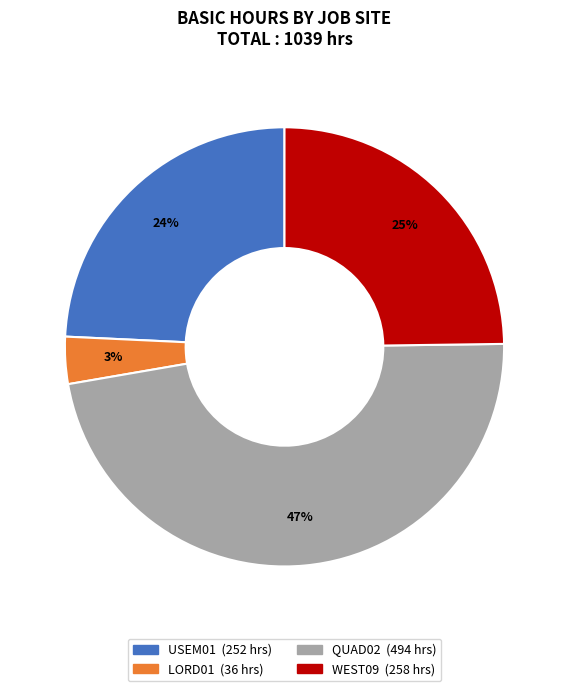

Is there any slice that represents more than half of the pie?

No